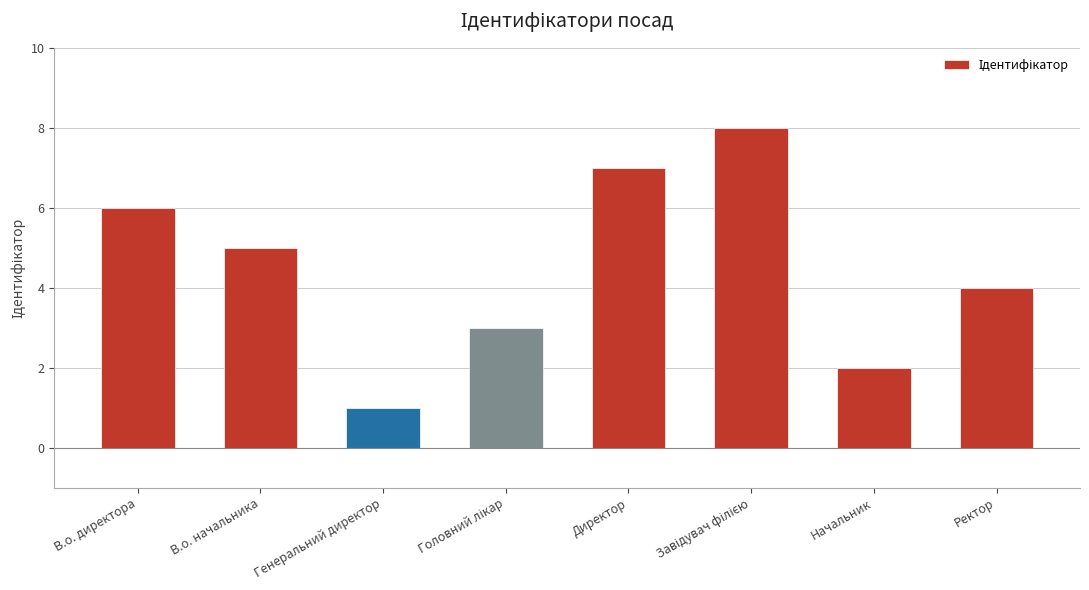

What is the difference between the second highest and minimum values?

6